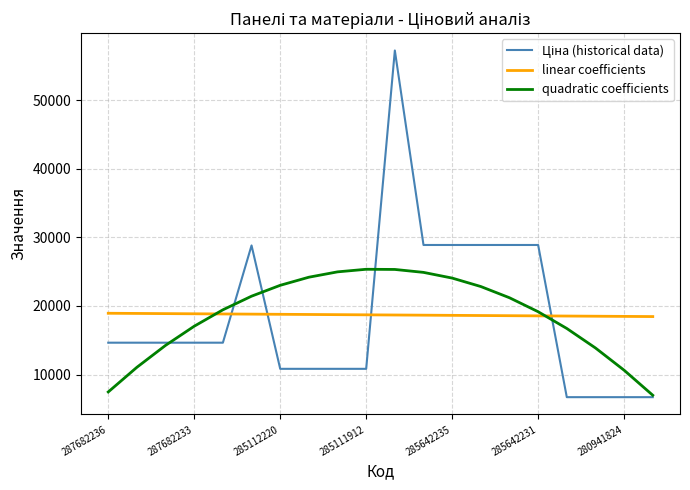

True or false: linear coefficients and quadratic coefficients intersect in this chart.

True